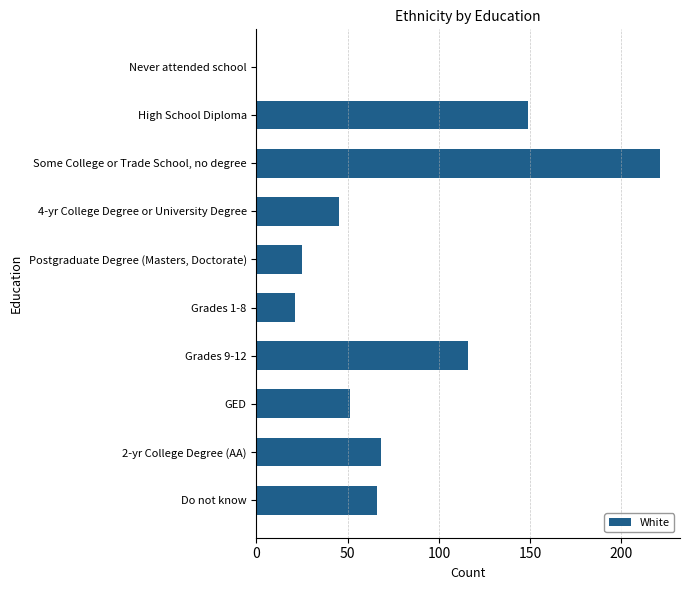

What is the greatest value displayed?

221